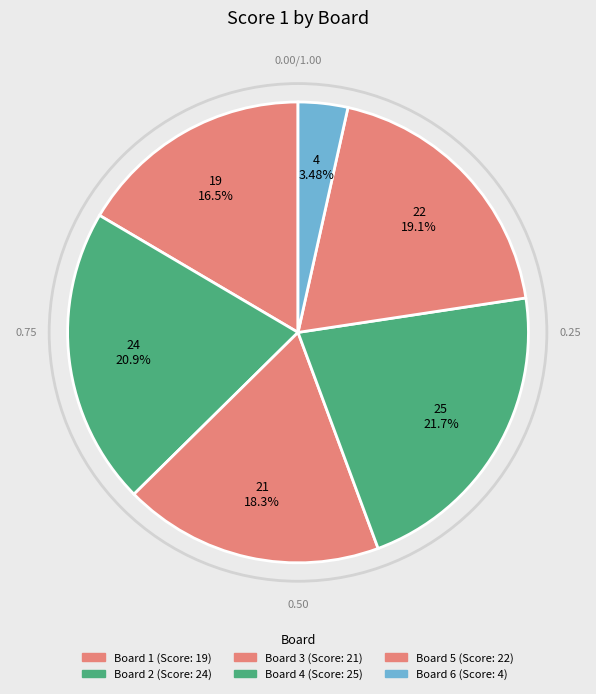

What percentage do Board 3 and Board 4 together represent?

40.0%